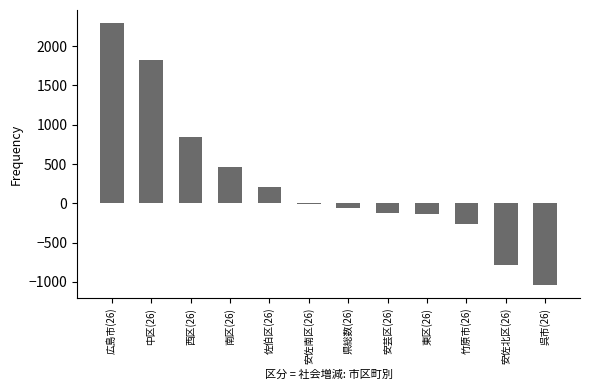

The value at 安佐北区(26) is -157. True or false?

False